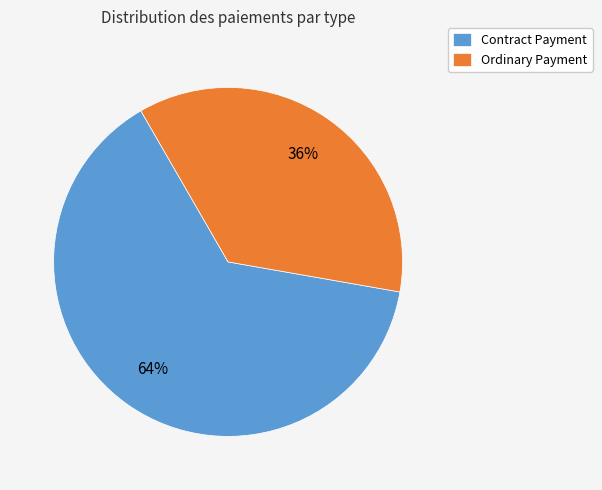

Rank the categories by value from highest to lowest.

Contract Payment, Ordinary Payment